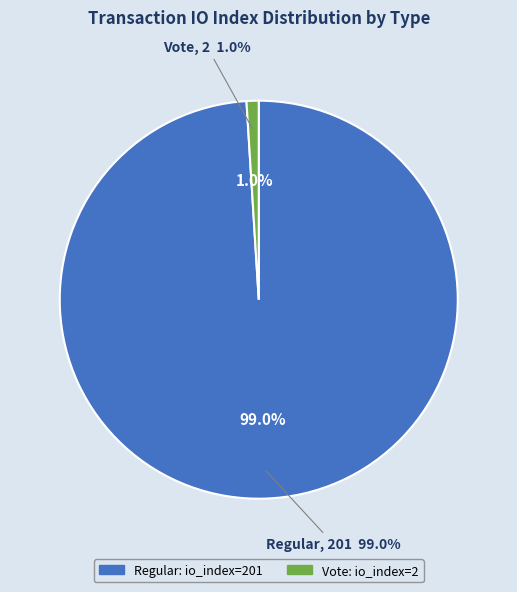

Approximately how many times larger is the value at Regular (io_index=201) compared to Vote (io_index=2)?

100.5